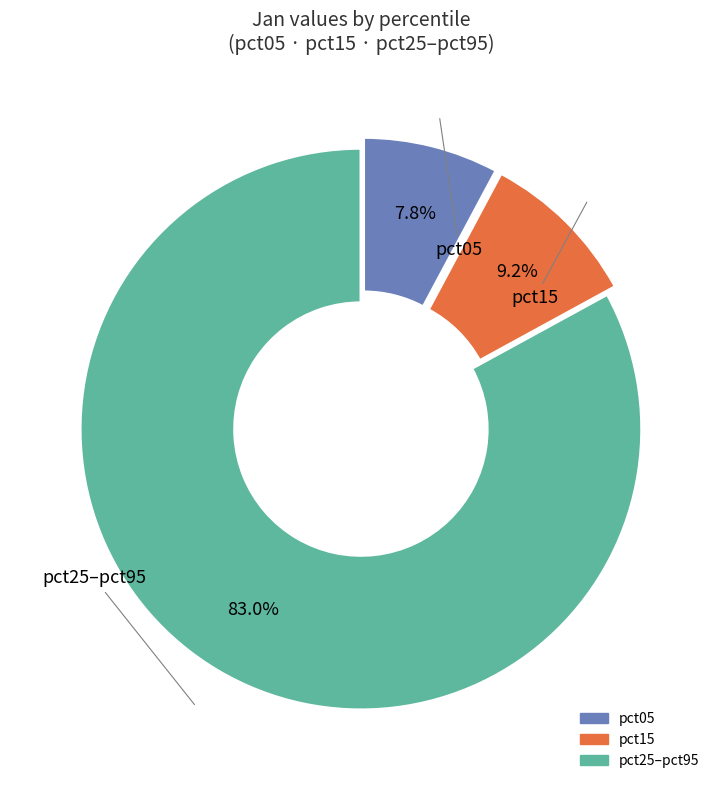

How many slices are in this pie chart?

3